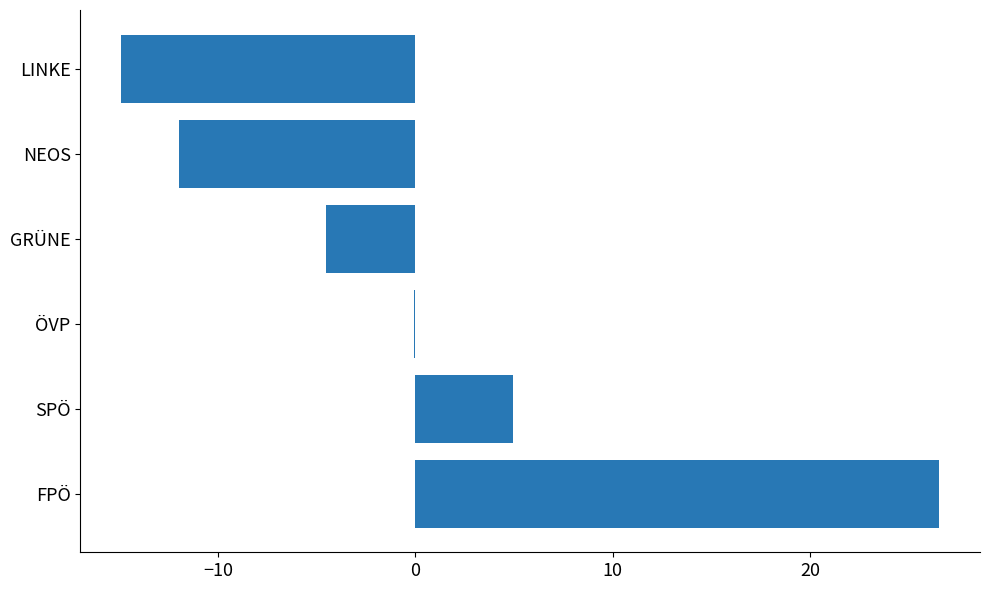

Reading top to bottom, what are all the values shown in this chart?

LINKE=-14.9	NEOS=-12.0	GRÜNE=-4.5	ÖVP=-0.1	SPÖ=4.9	FPÖ=26.5